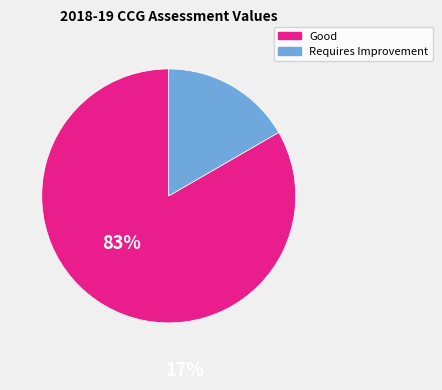

Is there a majority slice in this chart?

Yes